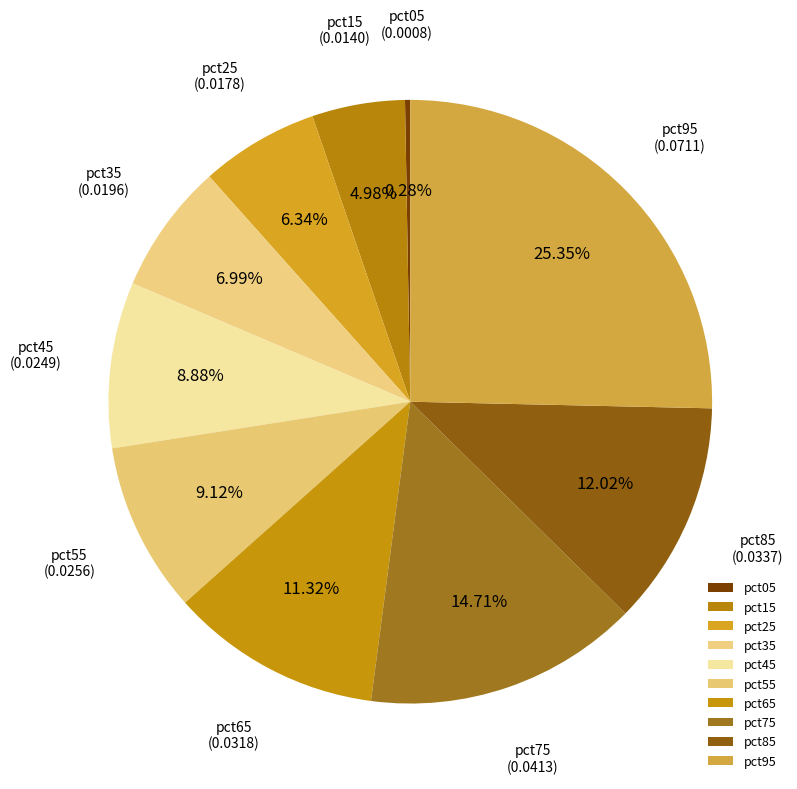

Is there any slice that represents more than half of the pie?

No